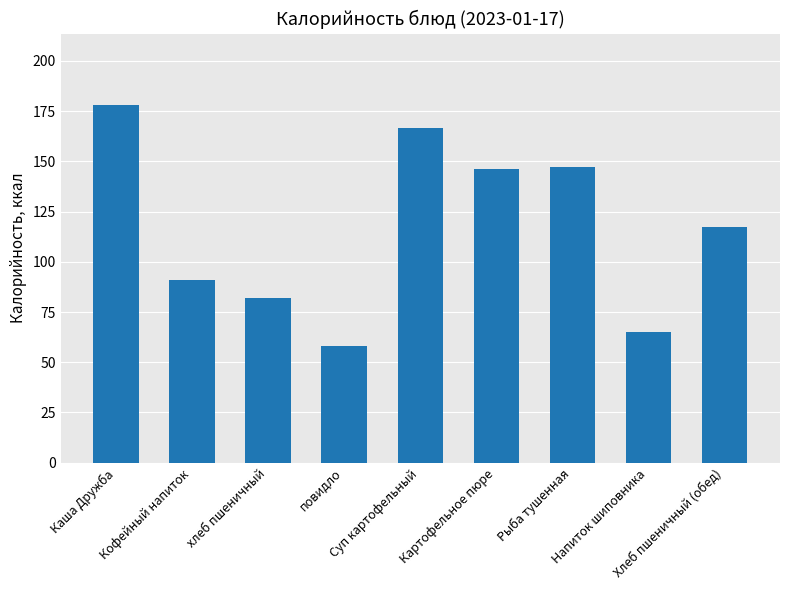

What is the smallest value displayed?

57.9